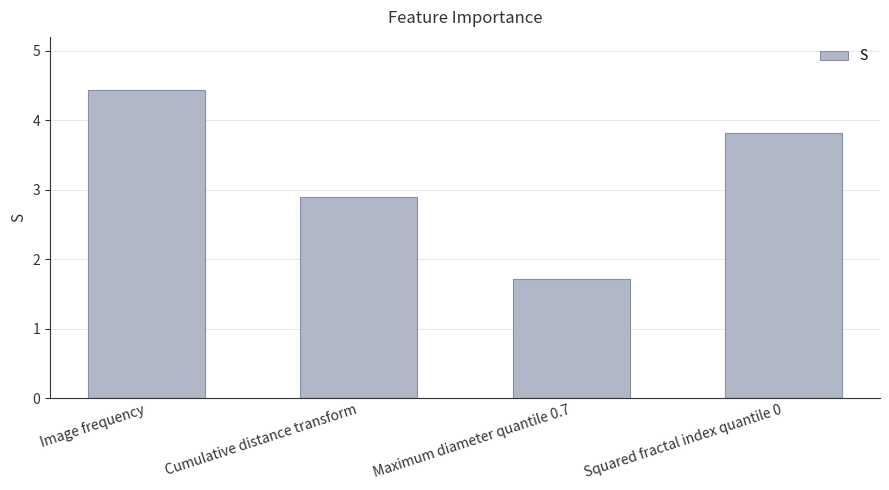

Where does the data first go above 3?

Image frequency